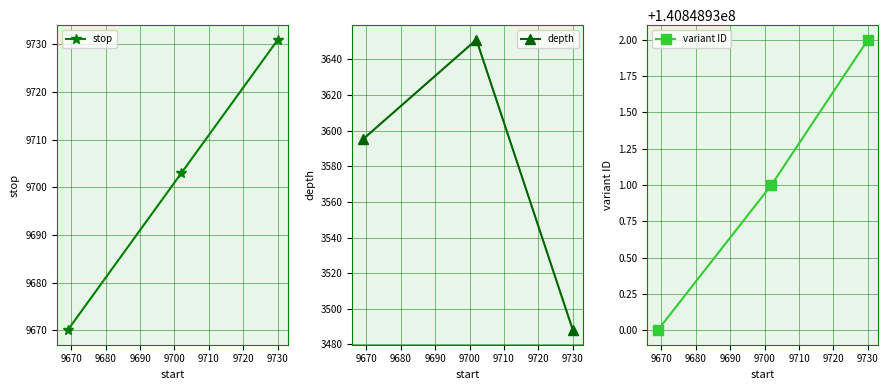

What is the value of the depth point at the 2nd from the left?

3651